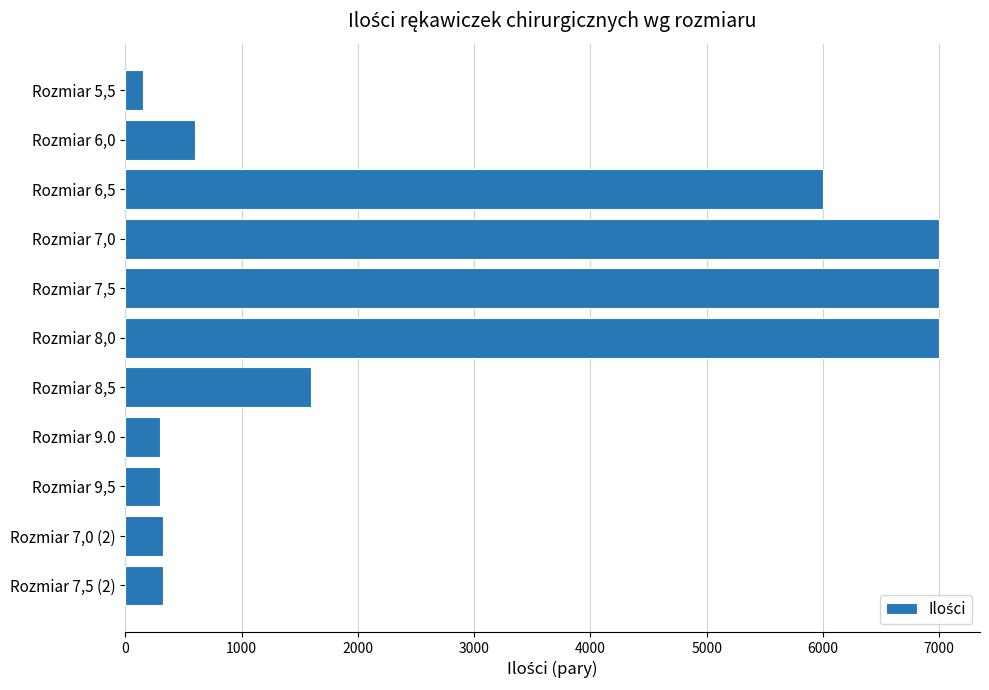

What is the greatest value displayed?

7000